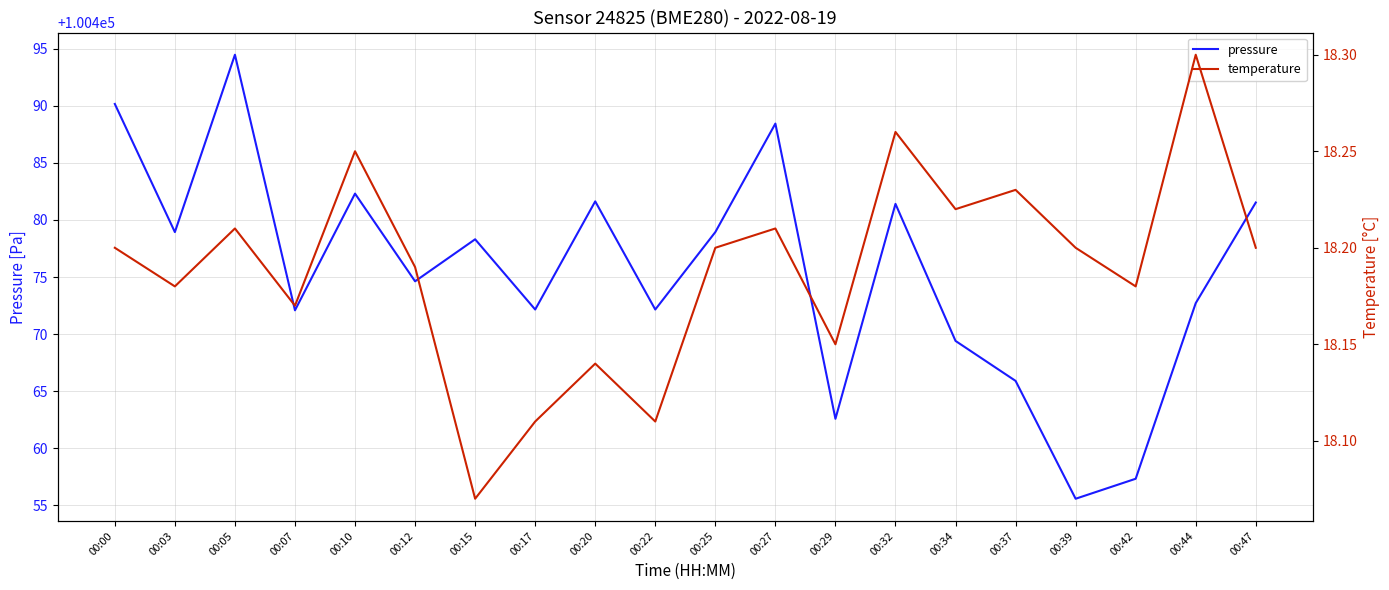

What is the difference between the highest and lowest values at 00:34?

100451.2